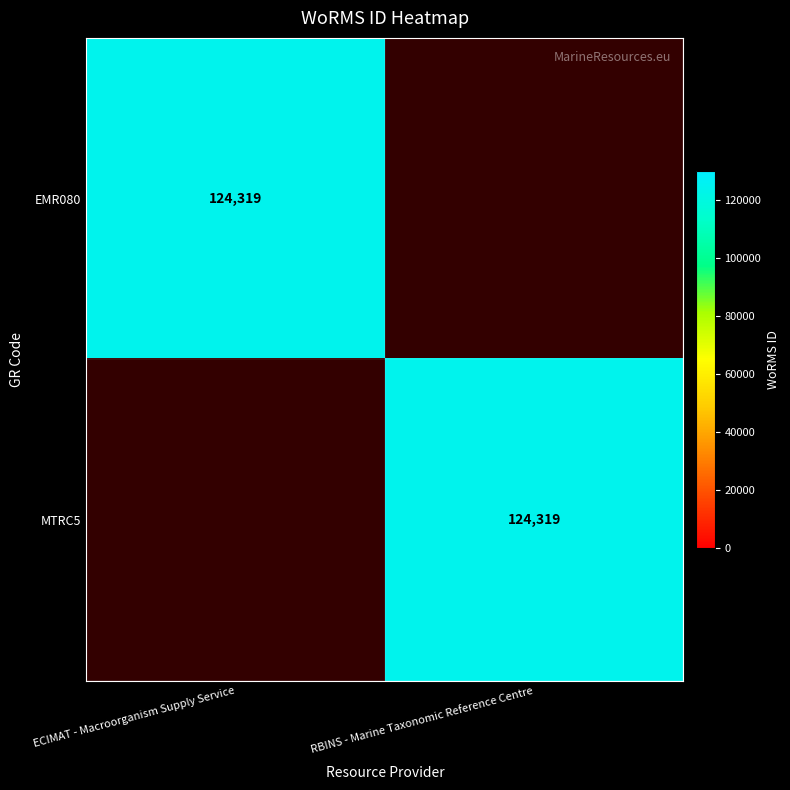

The EMR080 series shows 124319 at ECIMAT - Macroorganism Supply Service. True or false?

True